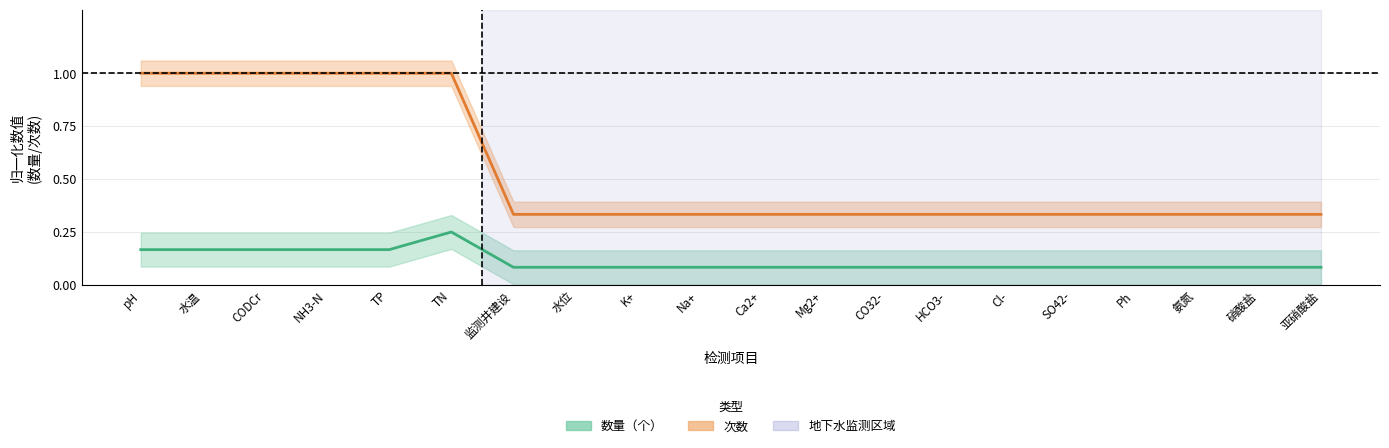

Is it true that 次数 equals 0.6 at SO42-?

False